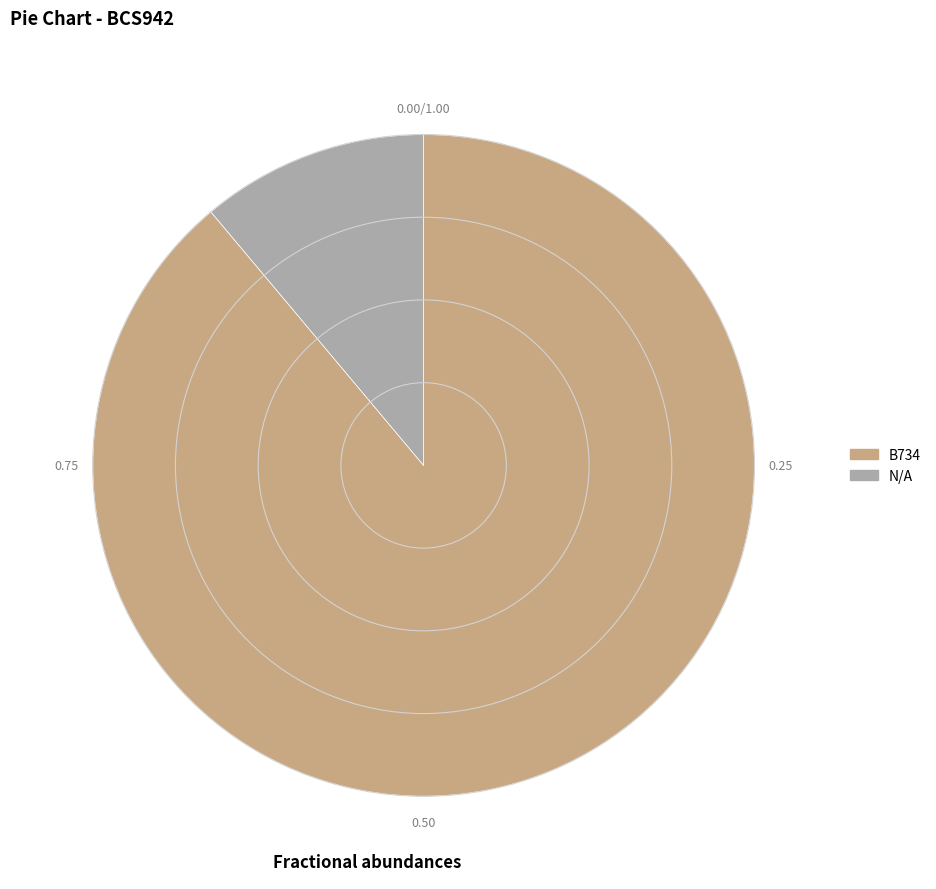

Rank the categories by value from lowest to highest.

N/A, B734